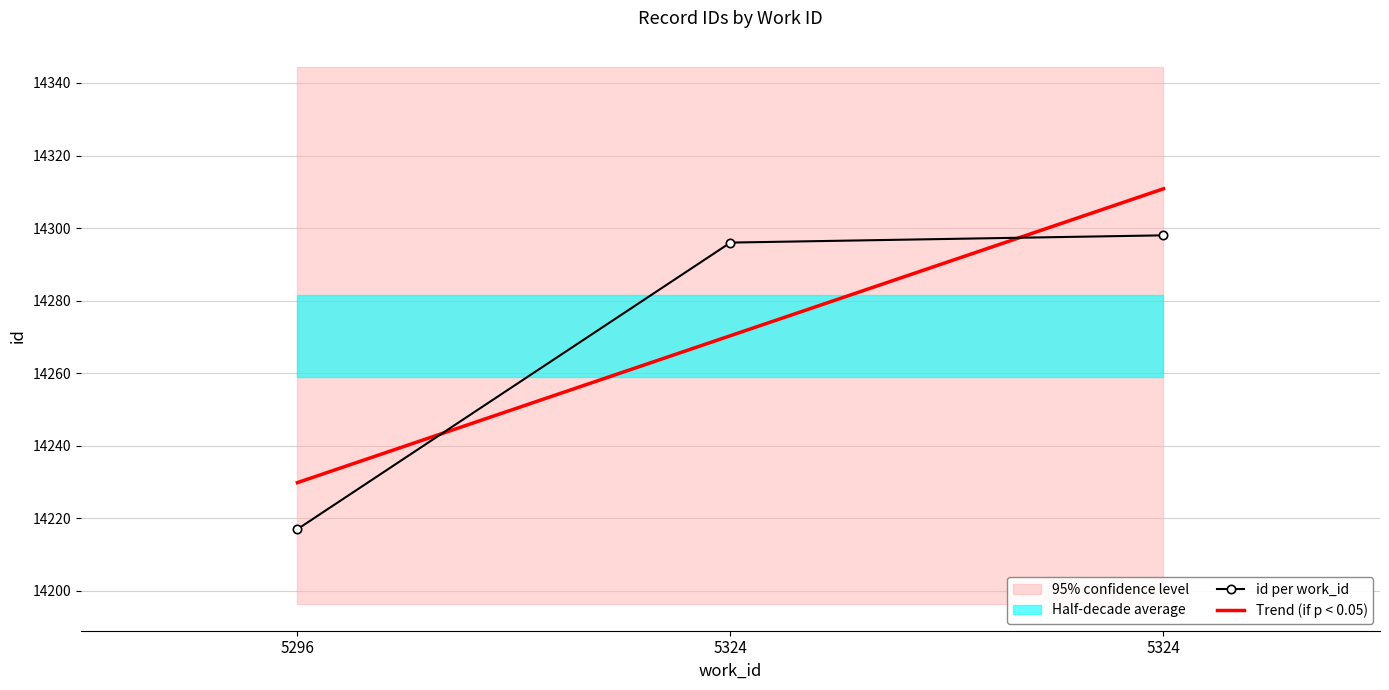

What is the greatest value displayed?

14310.8